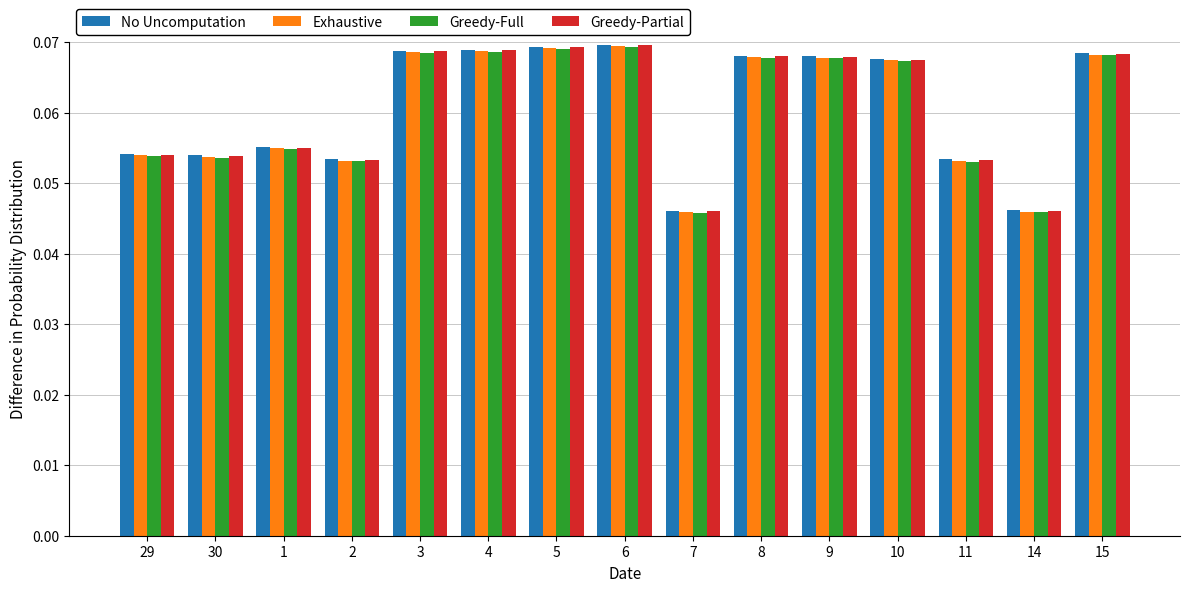

What is the total value across all series at 8?

0.3